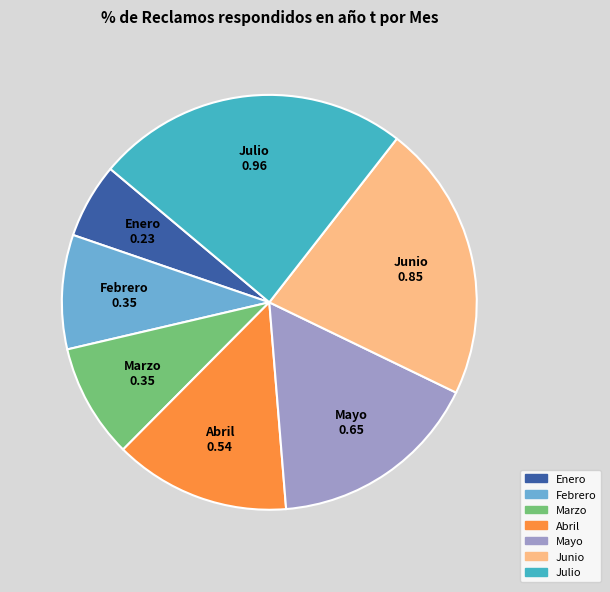

Which has a higher value, Mayo or Julio?

Julio